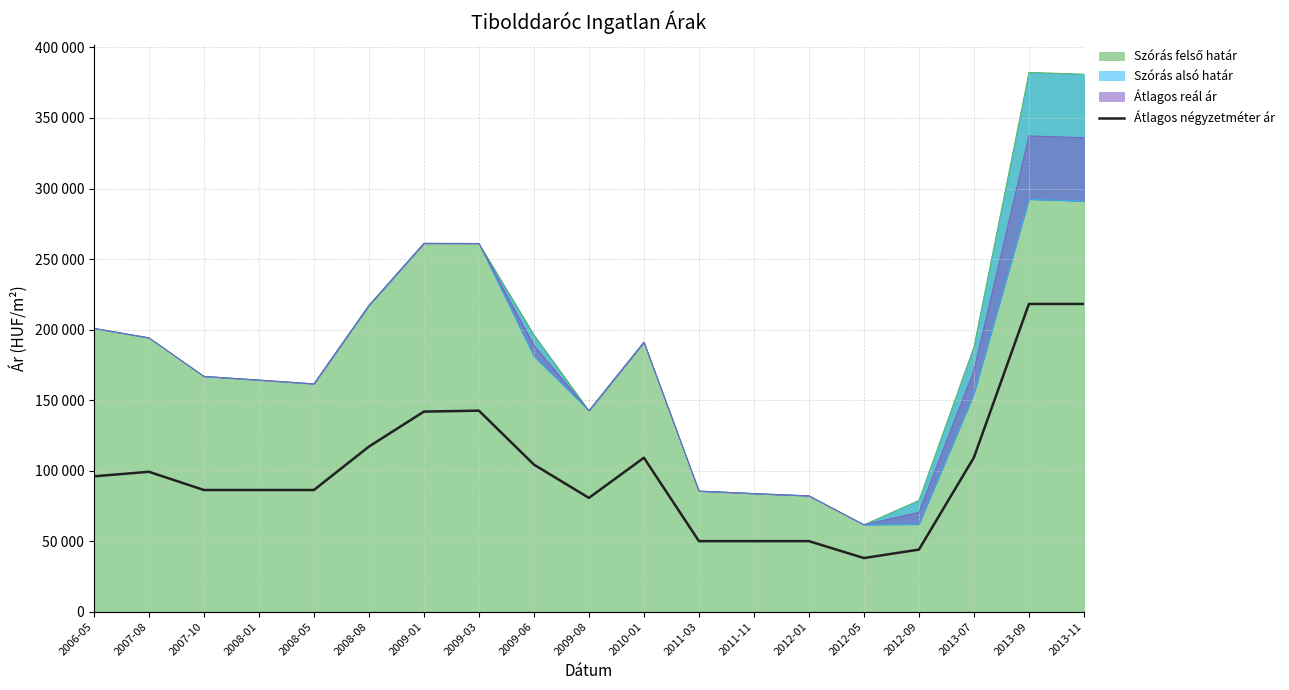

What is the value of the 9th point from the left?

104259